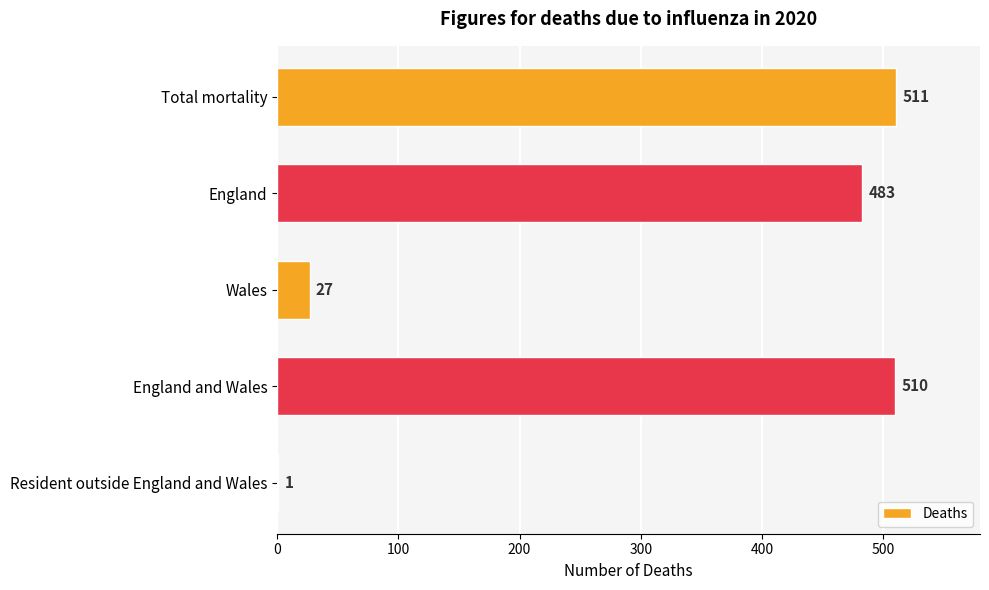

The chart shows a value of 226 at England. True or false?

False